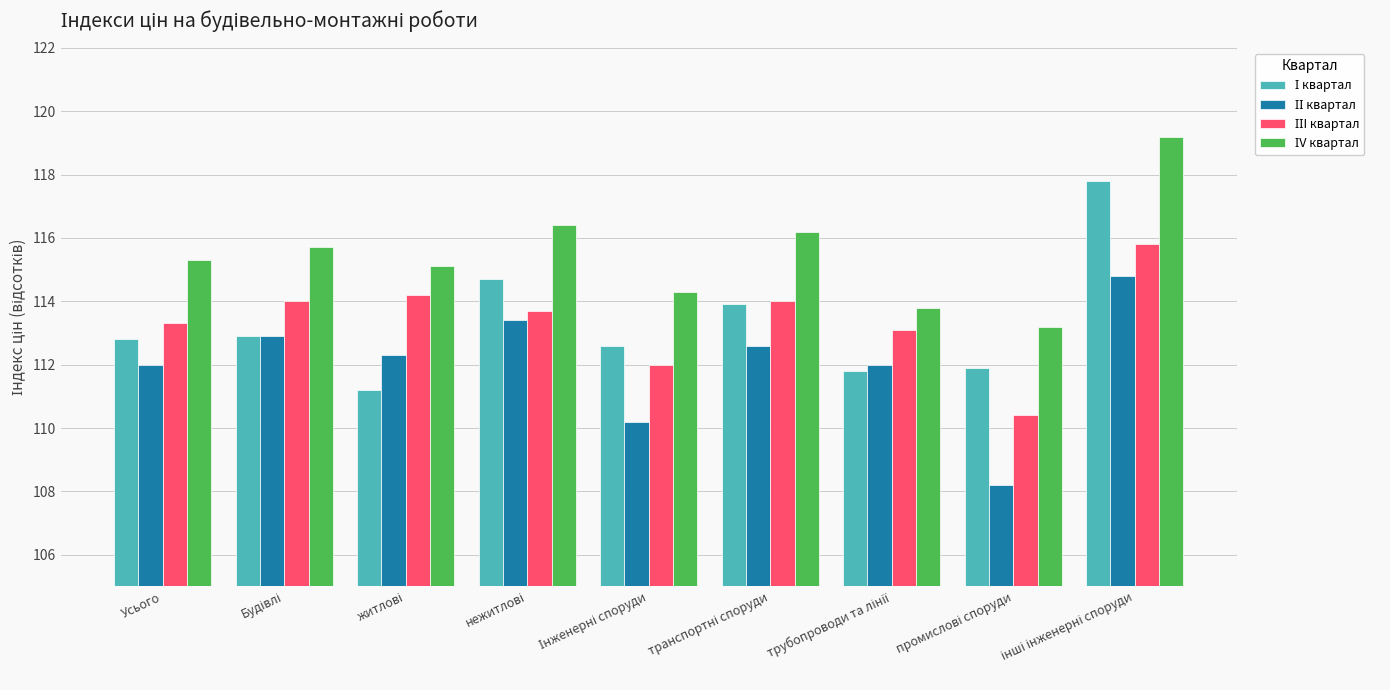

What is the greatest value displayed?

119.2